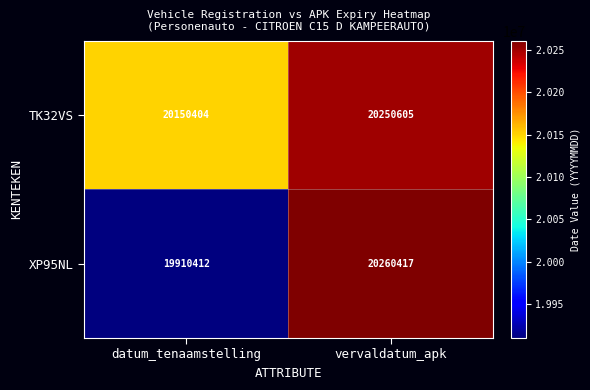

Rank the categories by TK32VS value from lowest to highest.

datum_tenaamstelling, vervaldatum_apk